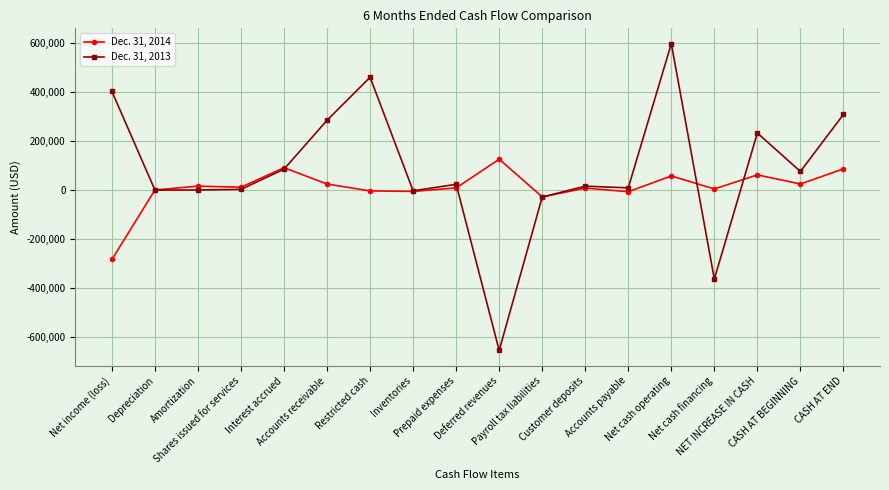

True or false: Dec. 31, 2014 and Dec. 31, 2013 intersect in this chart.

True